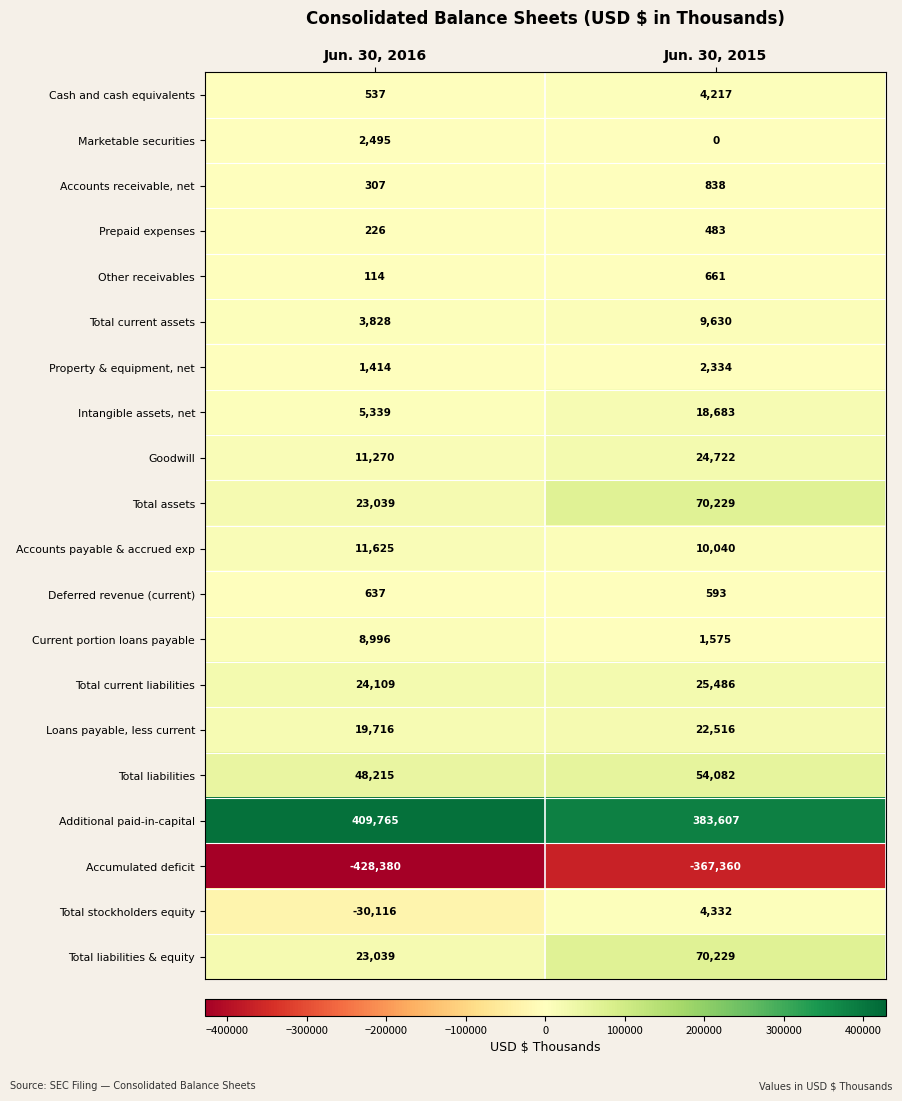

Is it true that Intangible assets, net equals 3218 at Jun. 30, 2016?

False